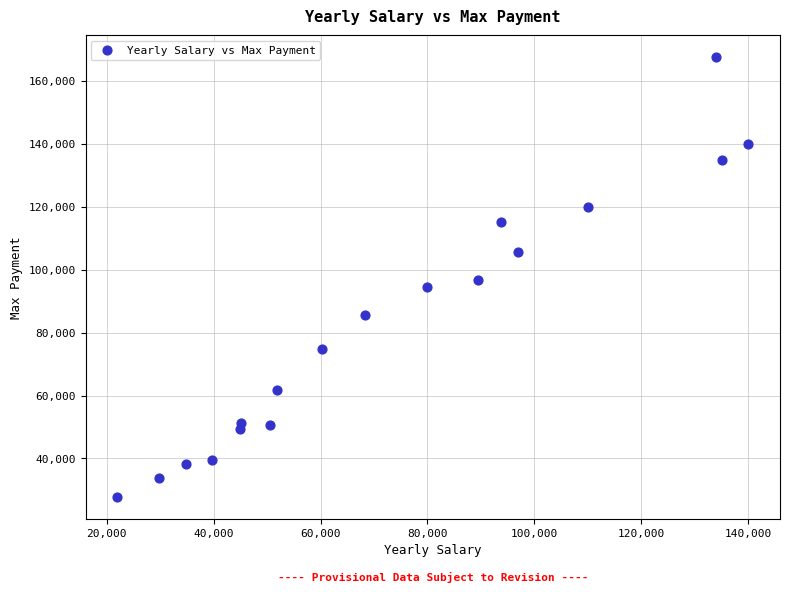

What is the range of Y values (max minus min)?

139596.8